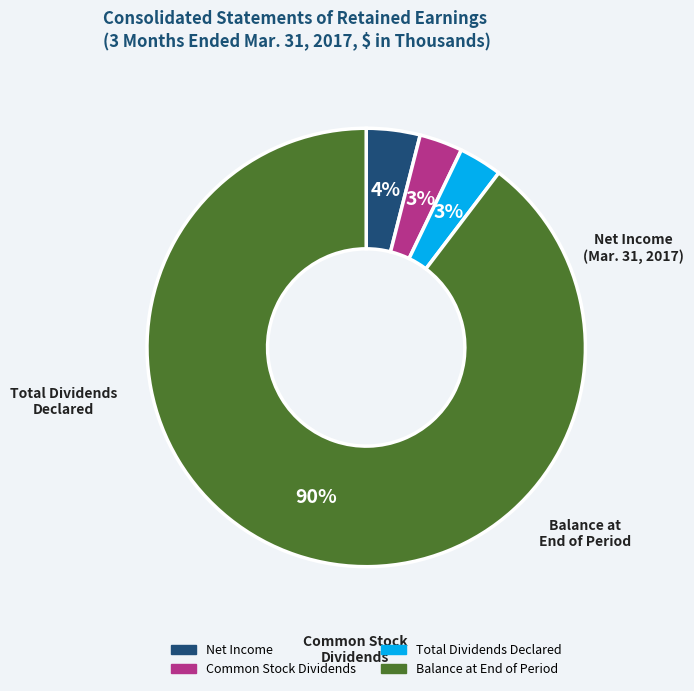

How much of the chart is everything except Net Income?

96.0%